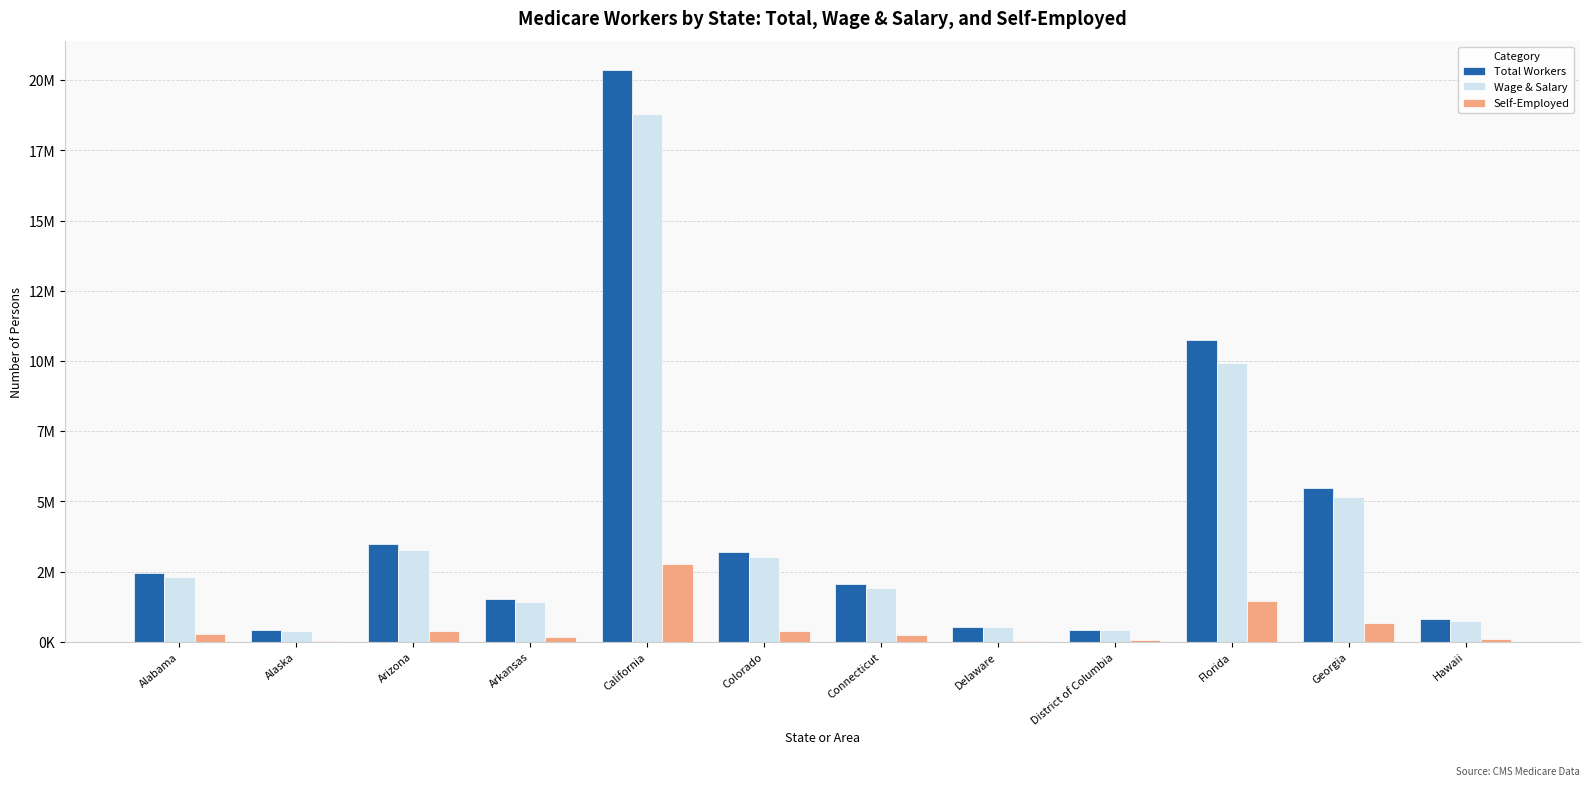

Rank the series at Hawaii from lowest to highest value.

Self-Employed, Wage & Salary, Total Workers